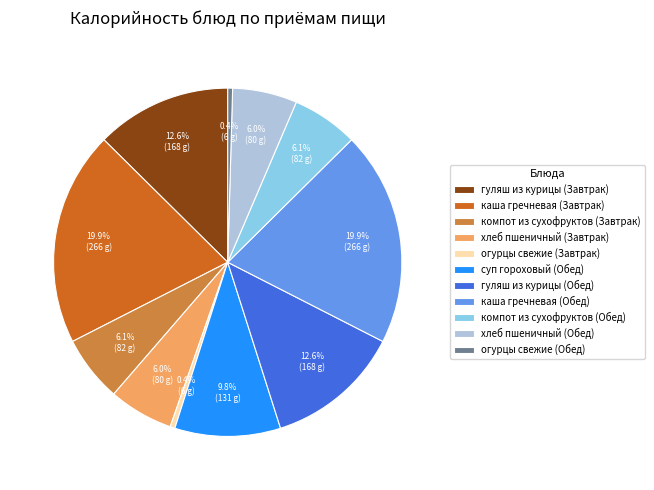

Between суп гороховый (Обед) and огурцы свежие (Завтрак), which is larger?

суп гороховый (Обед)